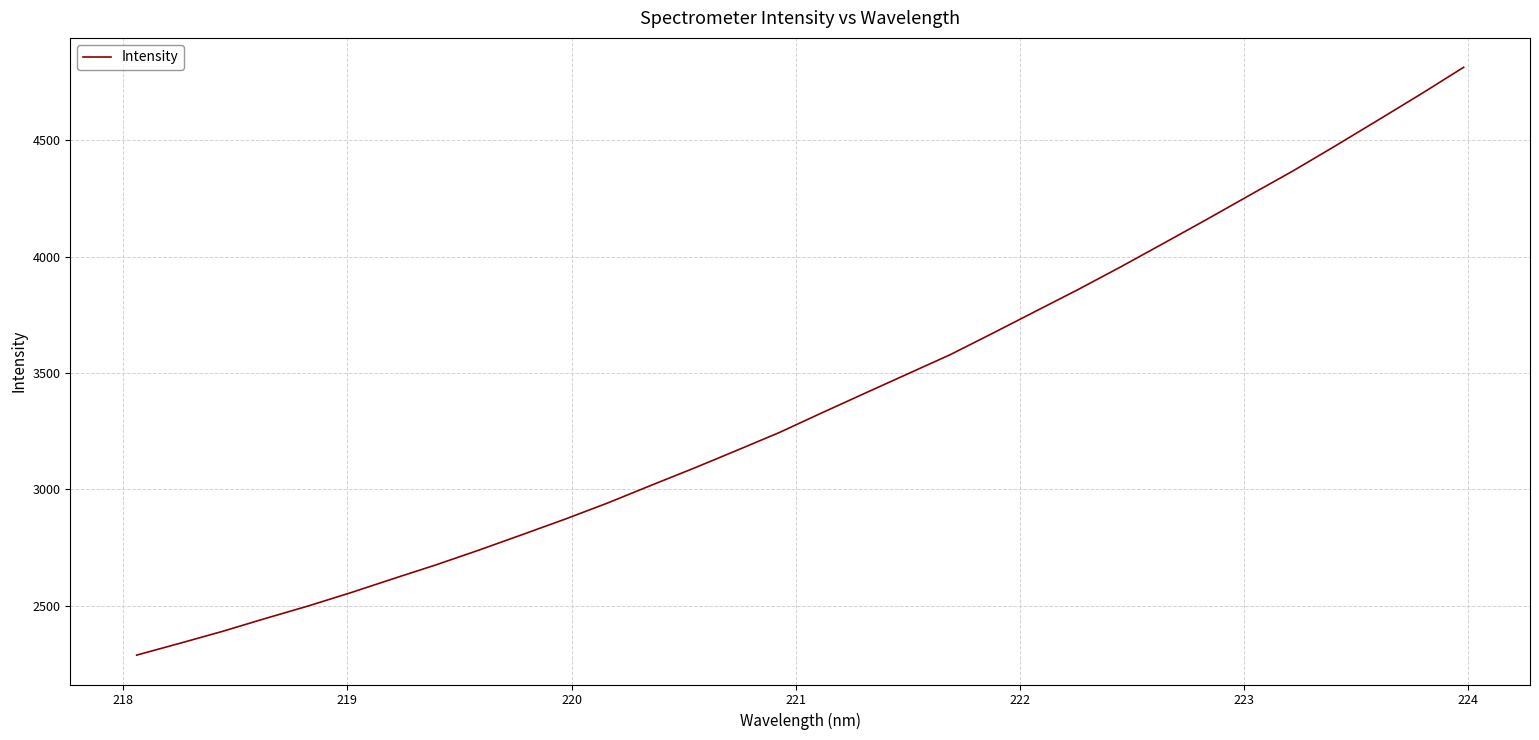

What is the difference between the maximum and minimum values?

2526.0